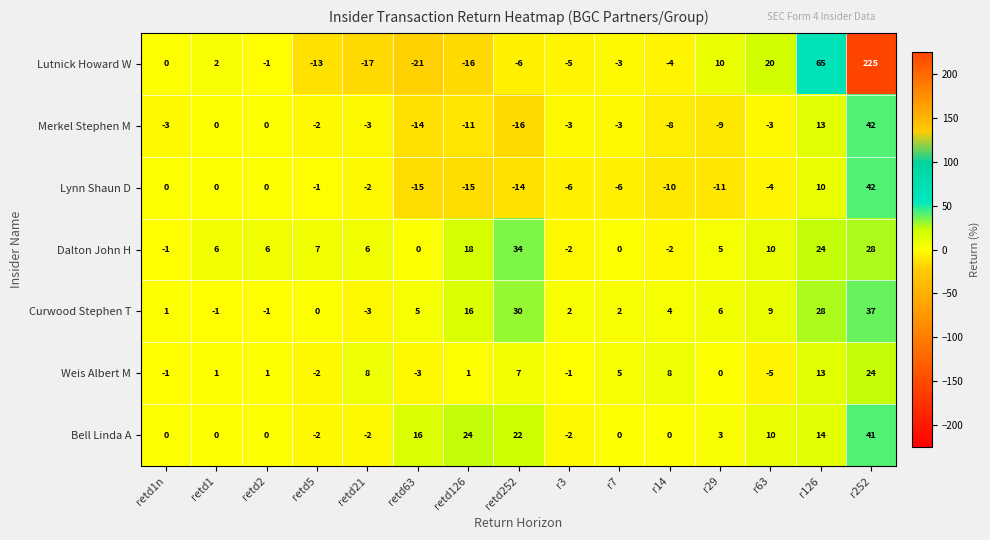

Is it true that Lutnick Howard W equals -3 at r7?

True